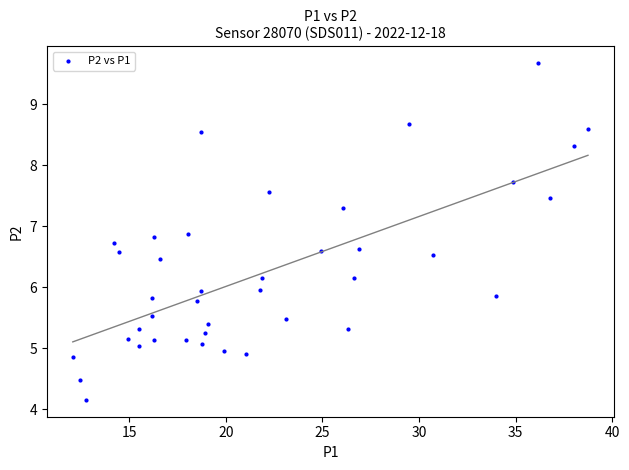

What is the range of X values (max minus min)?

26.7